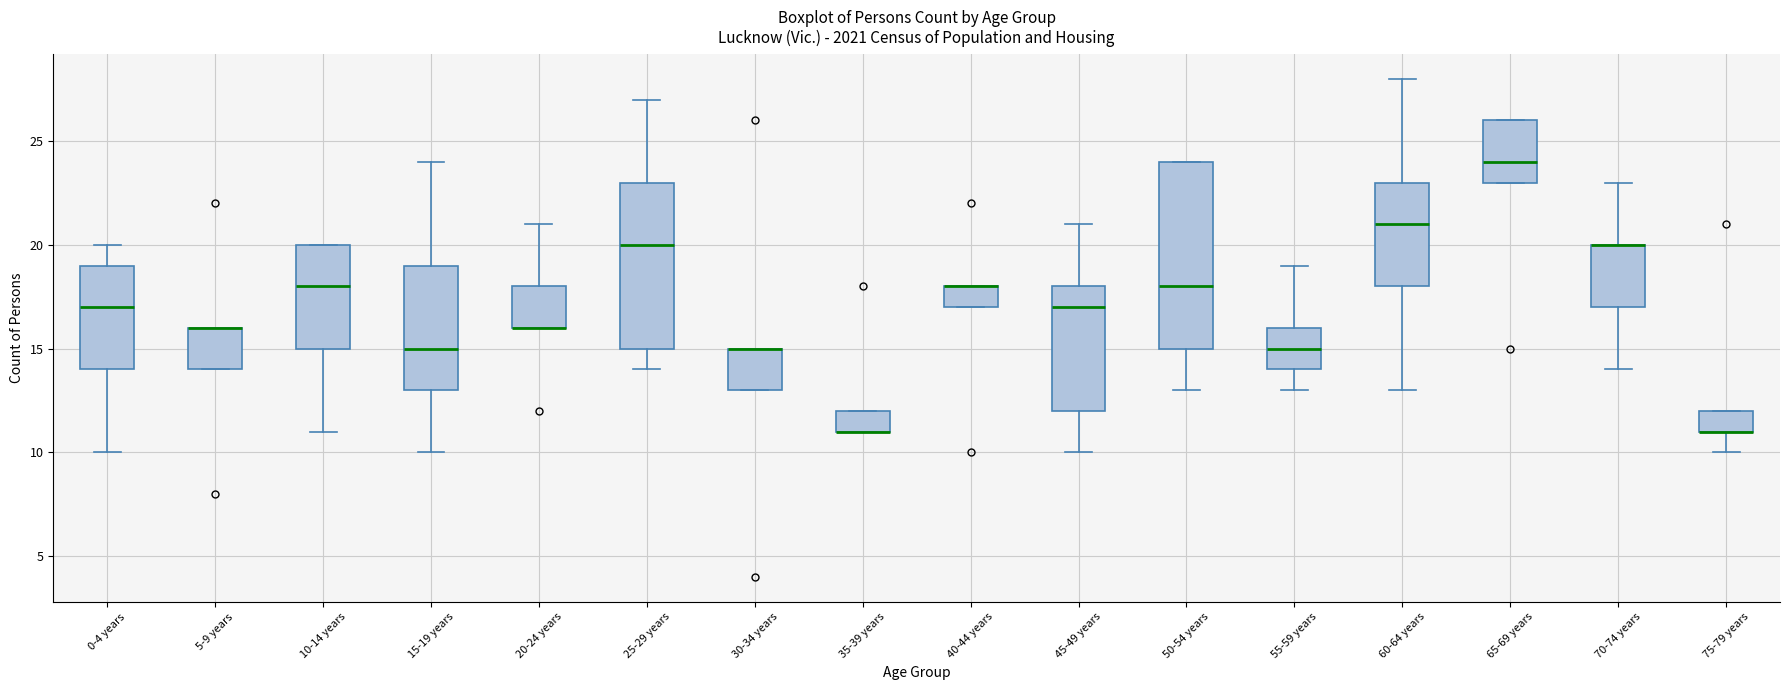

Where is the upper edge of the box for 20-24 years on the y-axis? The values are not printed on the chart, so give them approximately, as read against the axis.

18